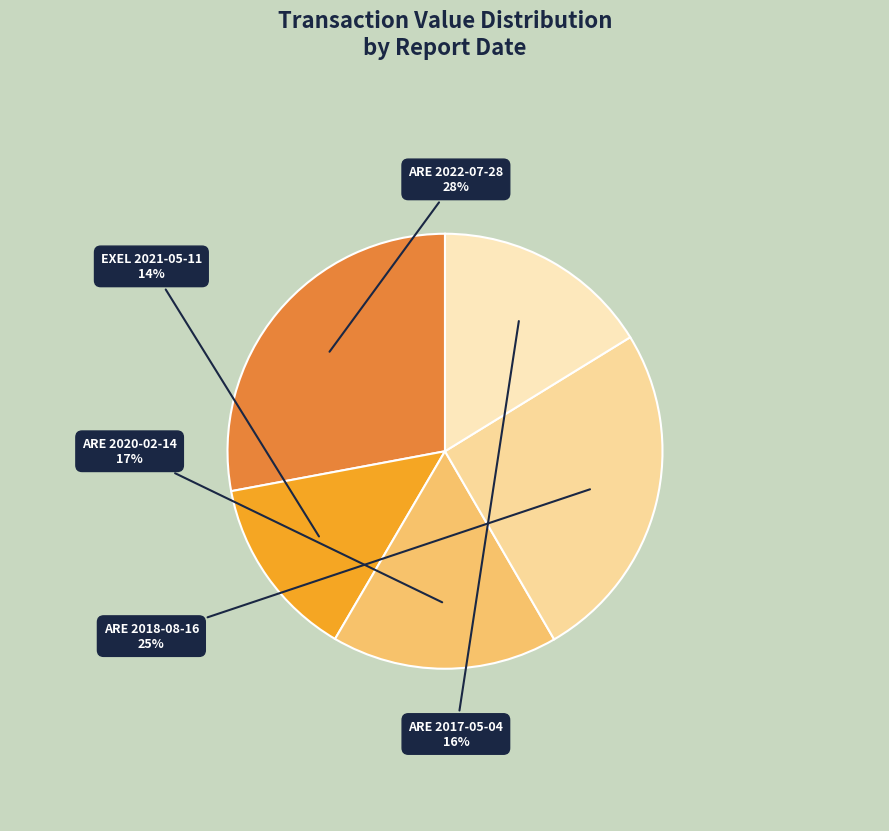

Rank the categories by value from highest to lowest.

ARE 2022-07-28, ARE 2018-08-16, ARE 2020-02-14, ARE 2017-05-04, EXEL 2021-05-11